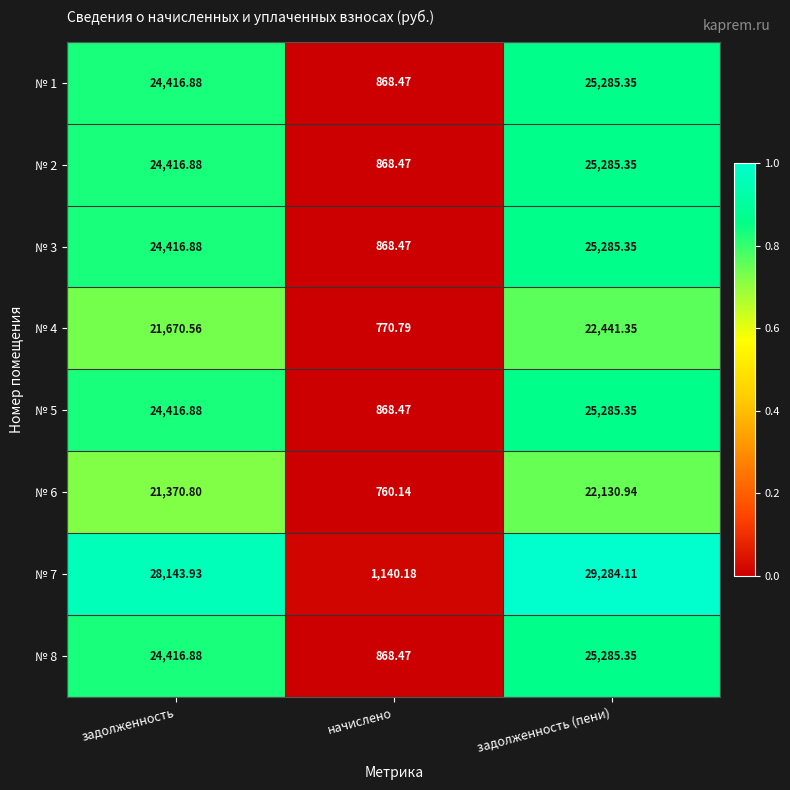

What is the difference between the highest and lowest values at задолженность?

6773.1